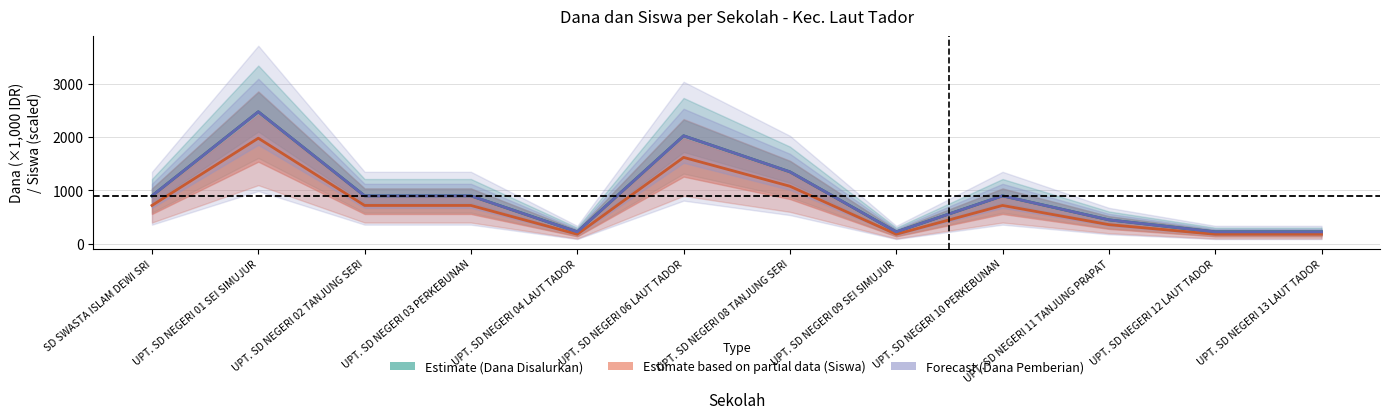

True or false: Estimate based on partial data (Siswa) has a value of 180 at UPT. SD NEGERI 13 LAUT TADOR.

True